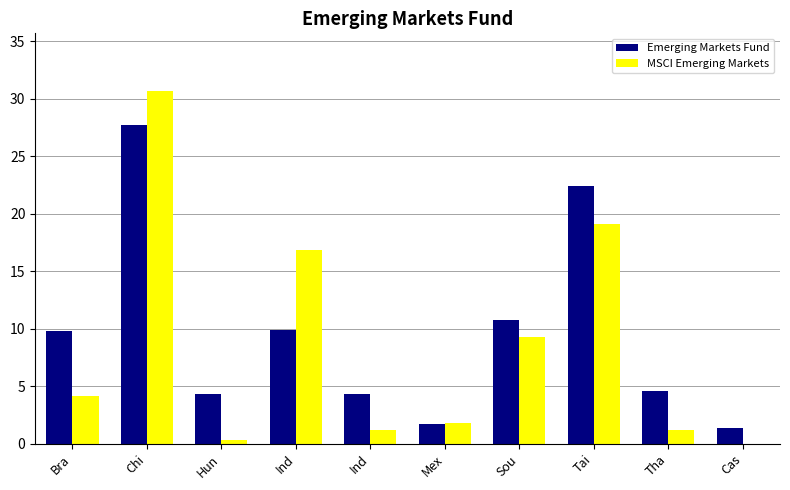

Reading right to left, list all the values displayed in this chart.

Emerging Markets Fund: Cas=1.4	Tha=4.6	Tai=22.4	Sou=10.8	Mex=1.7	Ind=4.3	Ind=9.9	Hun=4.3	Chi=27.7	Bra=9.8
MSCI Emerging Markets: Cas=0.0	Tha=1.2	Tai=19.1	Sou=9.3	Mex=1.8	Ind=1.2	Ind=16.9	Hun=0.3	Chi=30.7	Bra=4.2